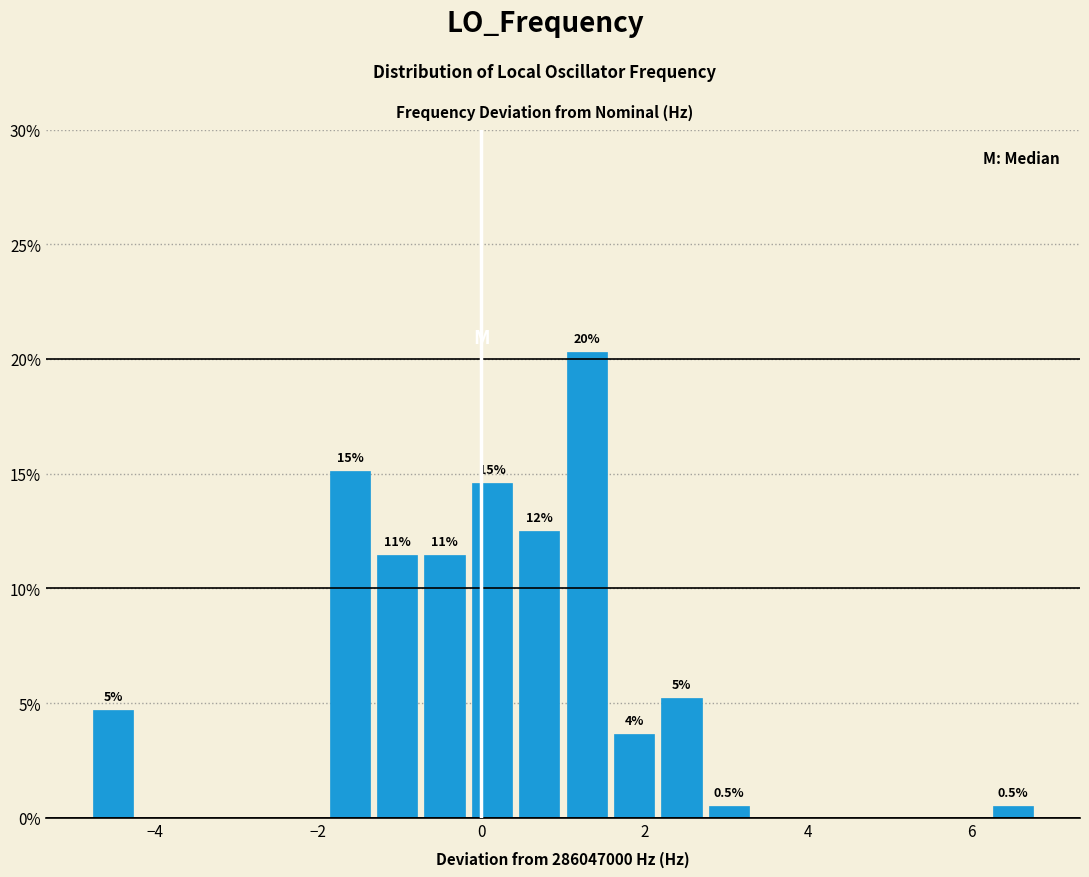

Around what value on the x-axis is the tallest bar? Give the approximate position of its centre, as read against the axis.

1.2